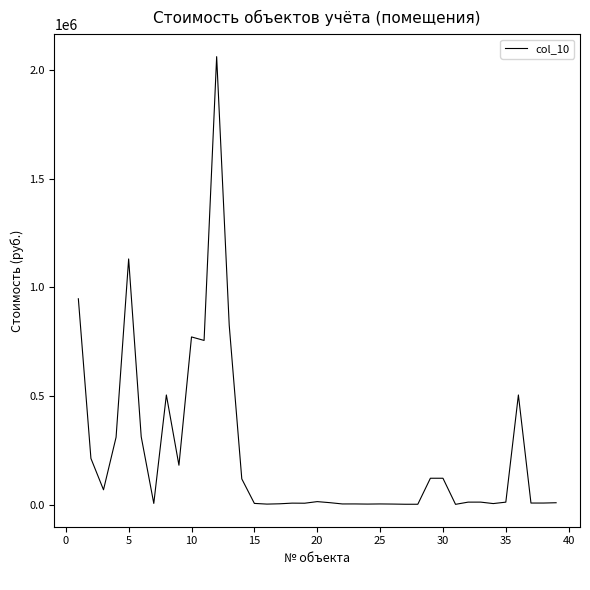

What is the maximum value shown in the chart?

2061442.2